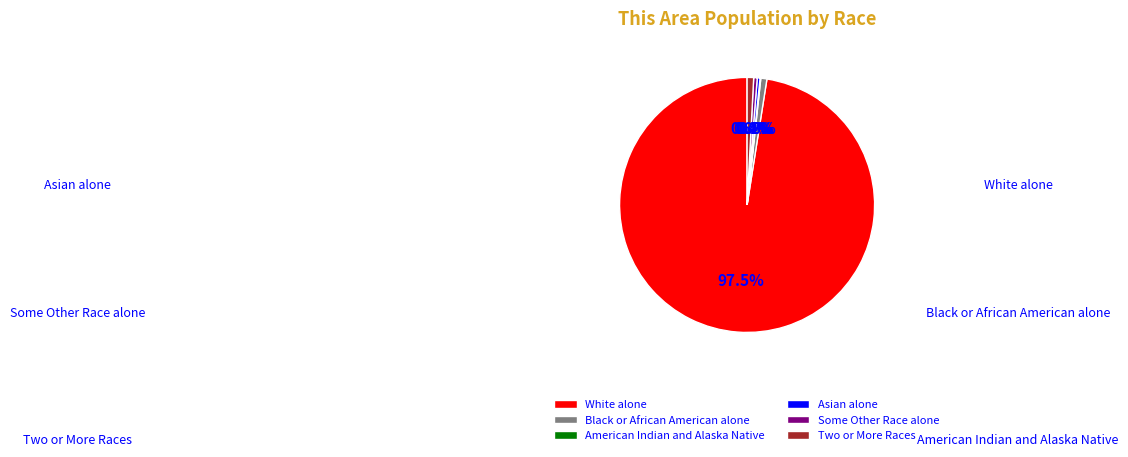

How much of the chart is everything except Two or More Races?

99.2%